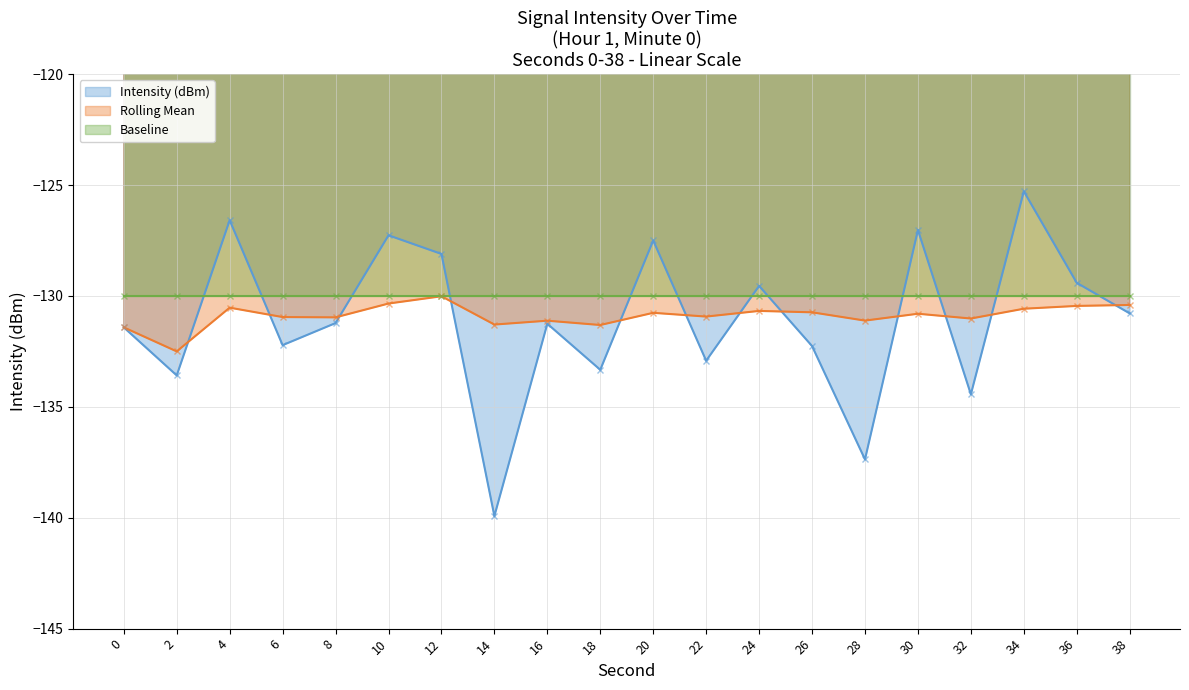

The value of Rolling Mean at 36 is -130.4. True or false?

True